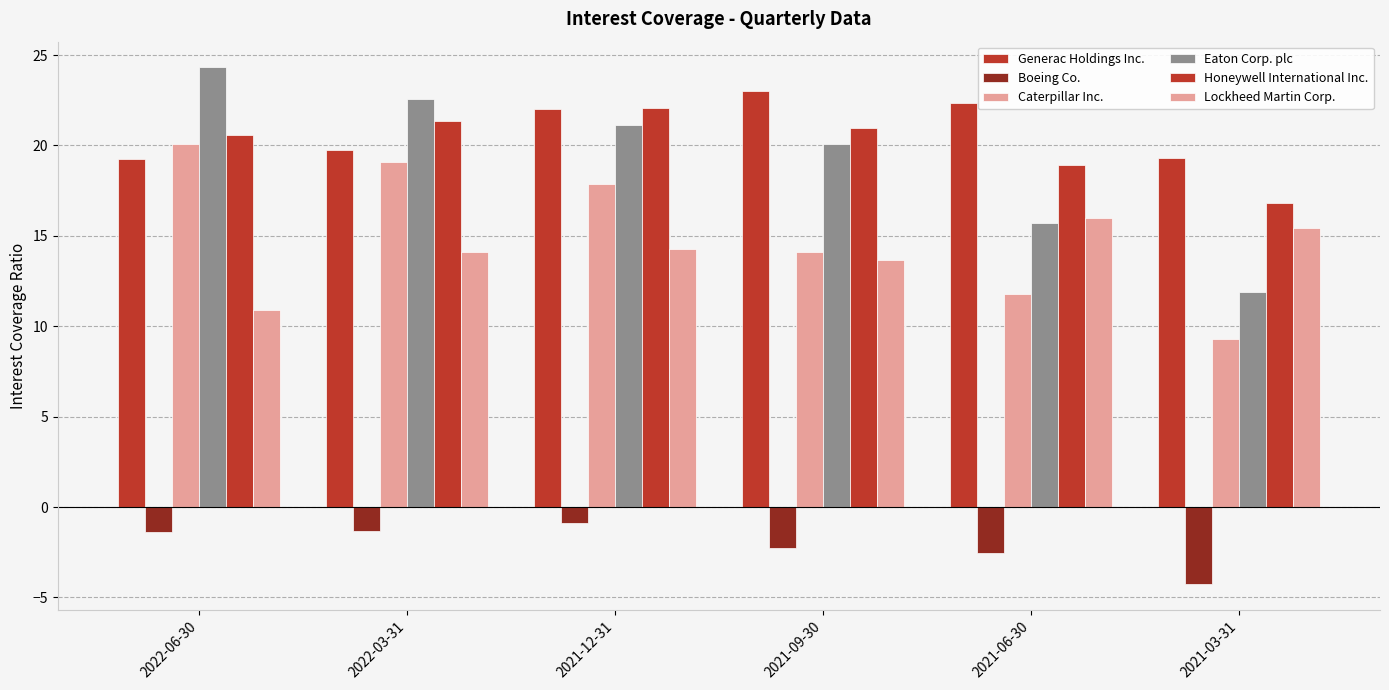

The Generac Holdings Inc. series shows 19.7 at 2022-03-31. True or false?

True